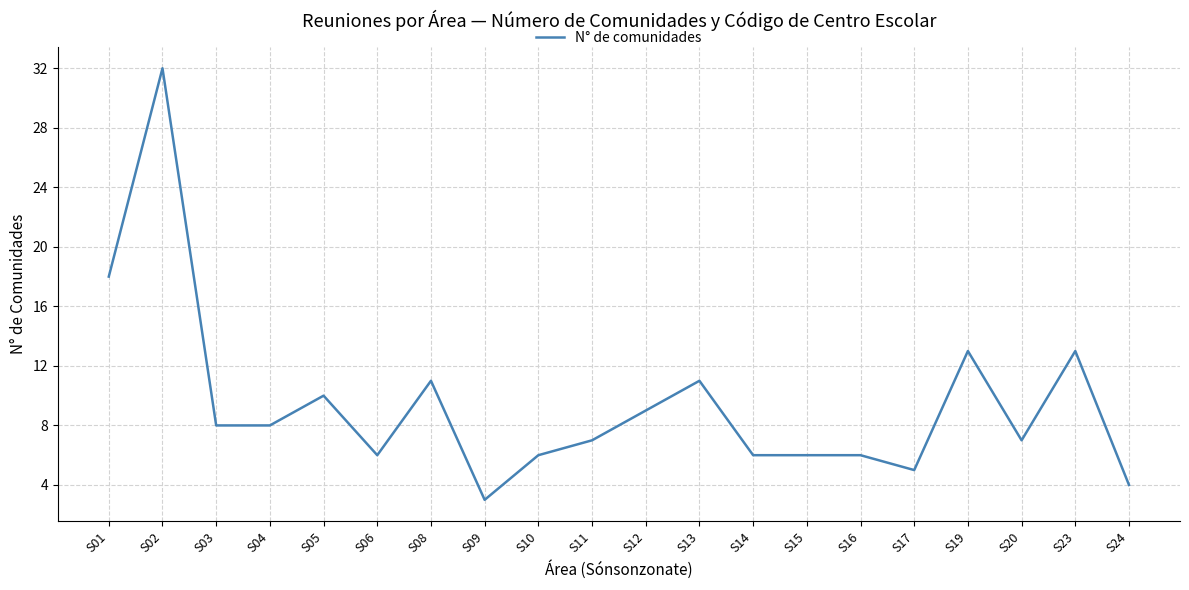

What is the change in value from S08 to S10?

-5